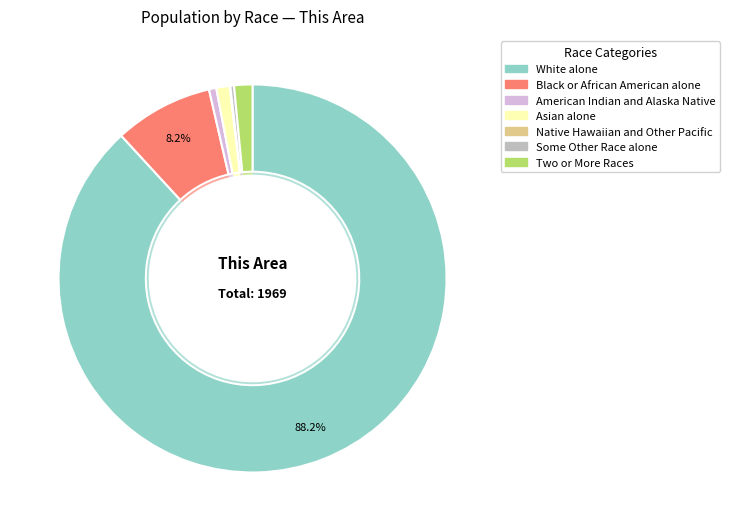

Rank the categories by value from lowest to highest.

Native Hawaiian and Other Pacific, Some Other Race alone, American Indian and Alaska Native, Asian alone, Two or More Races, Black or African American alone, White alone